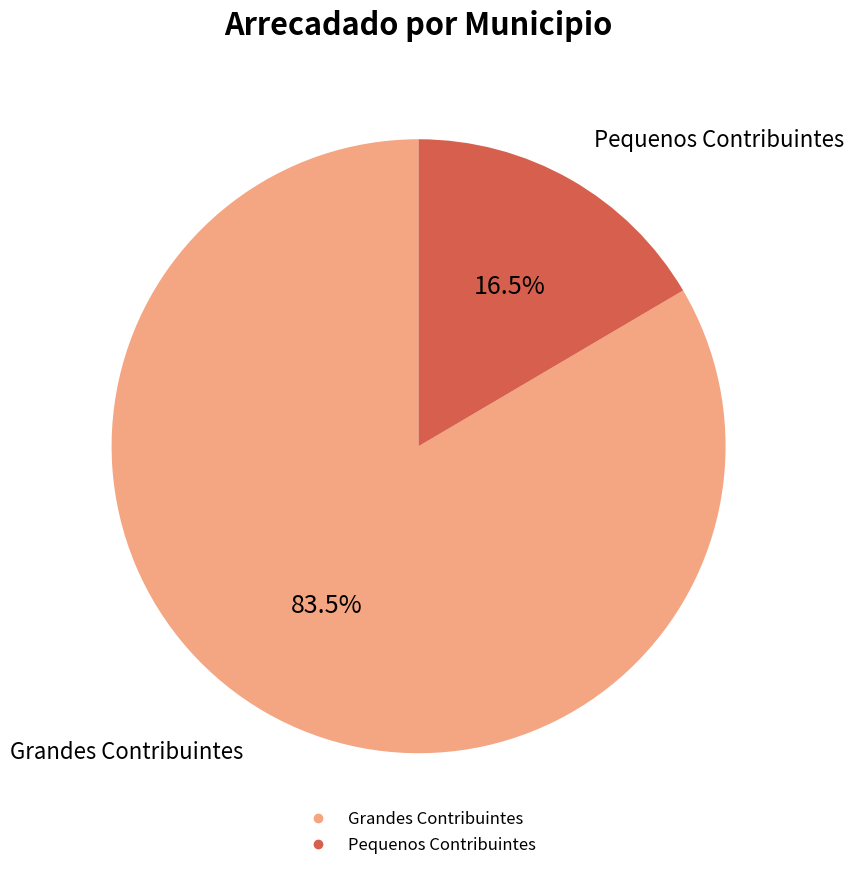

Does any single category account for the majority?

Yes